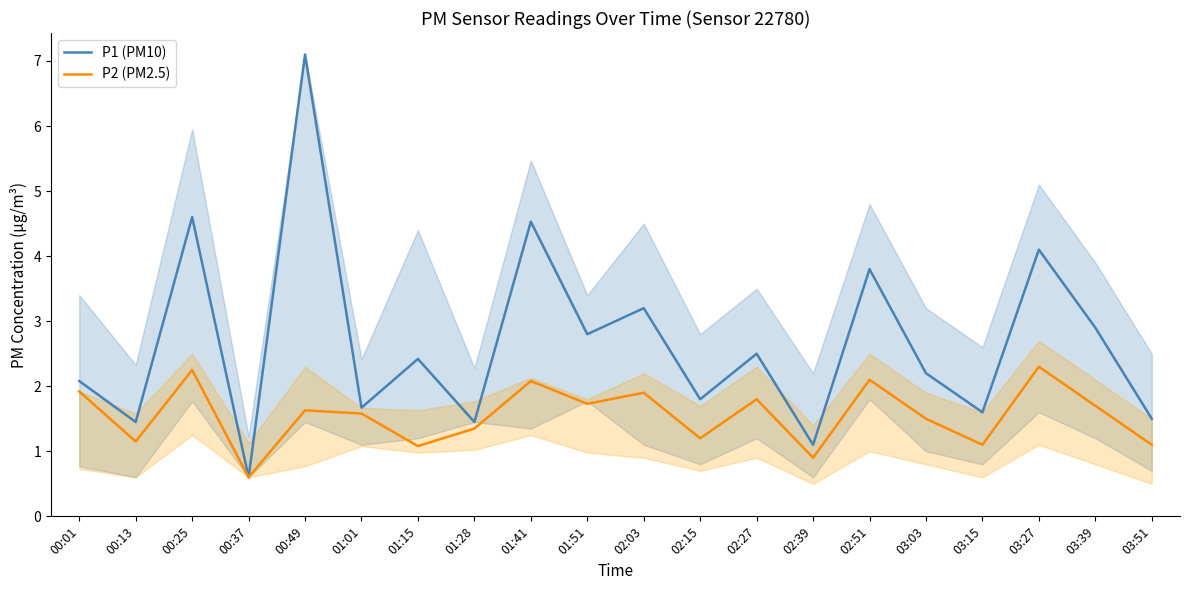

At which category does P1 (PM10) reach its first local peak?

00:25